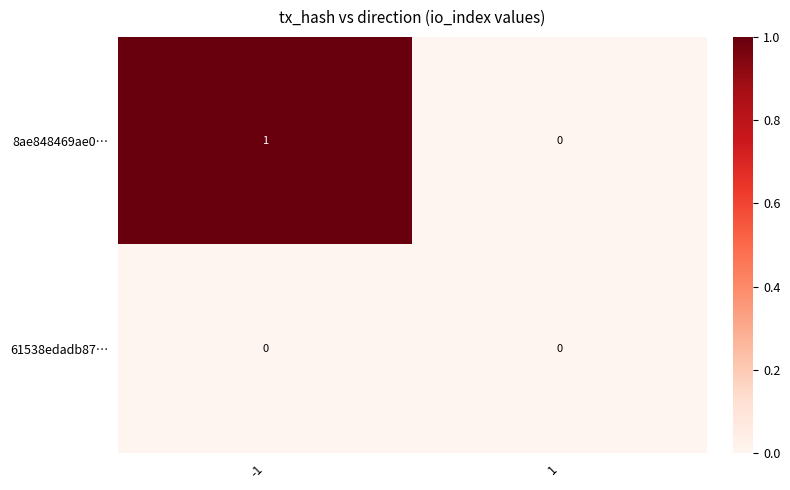

Reading left to right, what are all the values shown in this chart?

8ae848469ae0…: -1=1	1=0
61538edadb87…: -1=0	1=0